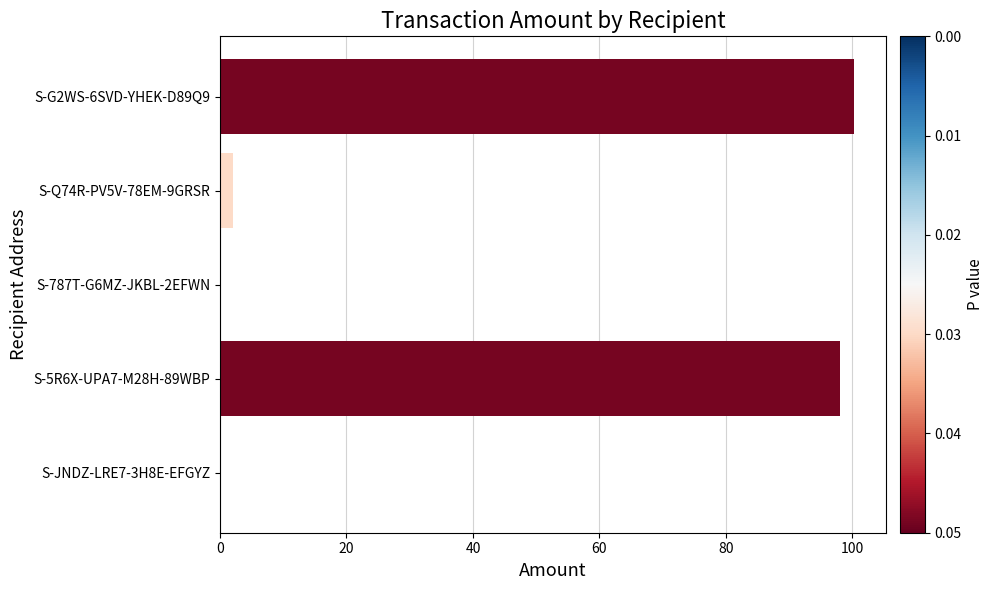

Are the bars horizontal?

Yes